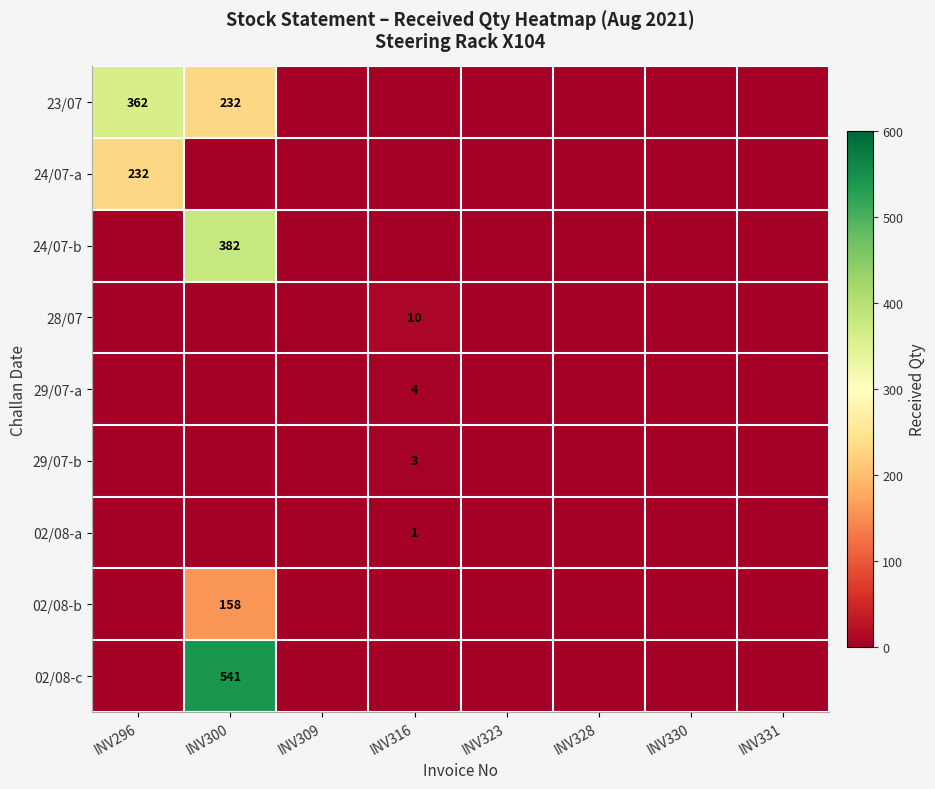

True or false: 23/07 has a value of 232 at INV300.

True